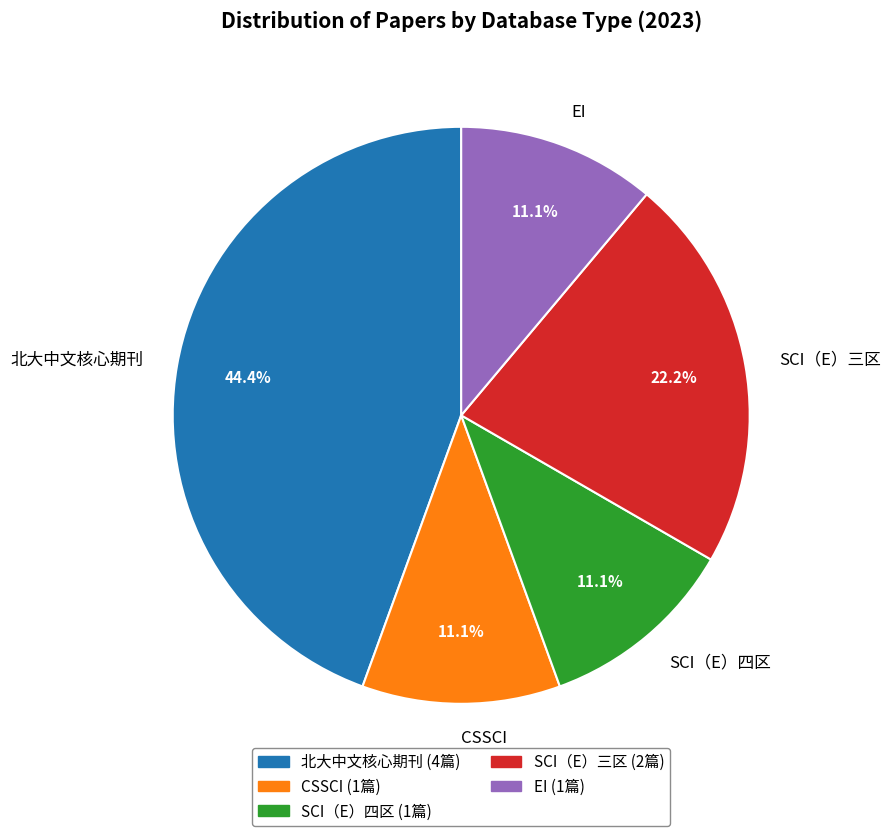

Count the number of slices in the pie.

5